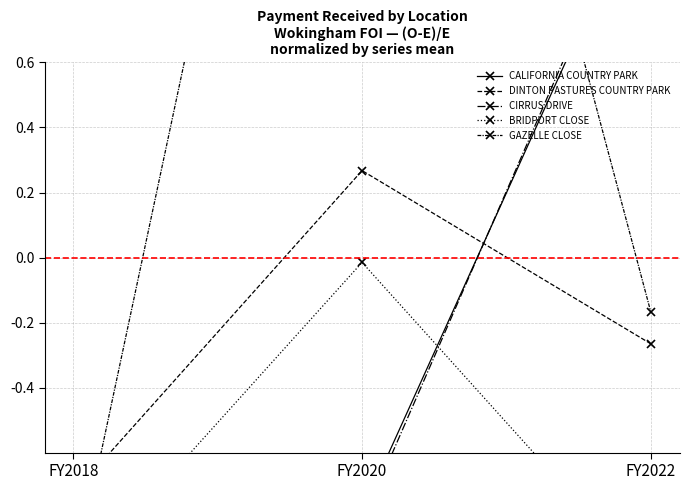

How many negative values does the CALIFORNIA COUNTRY PARK series have?

2